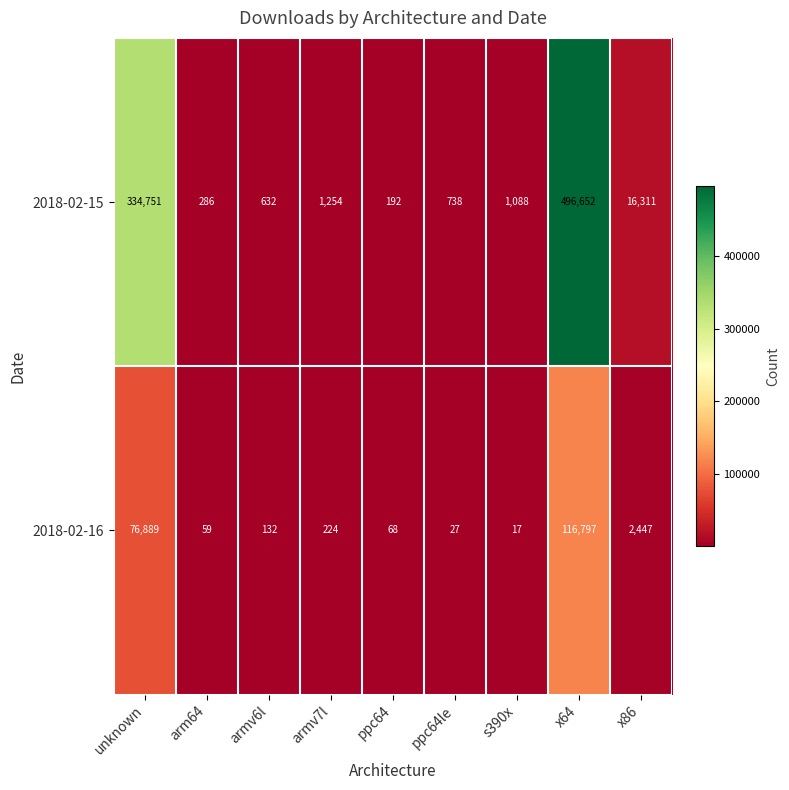

Which series has the largest range (max minus min)?

2018-02-15